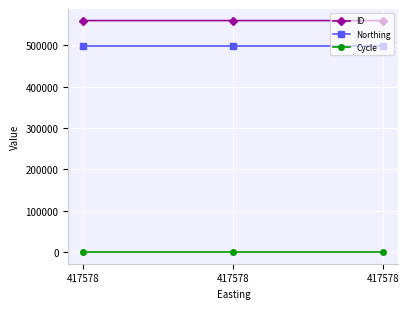

What is the smallest value displayed?

3